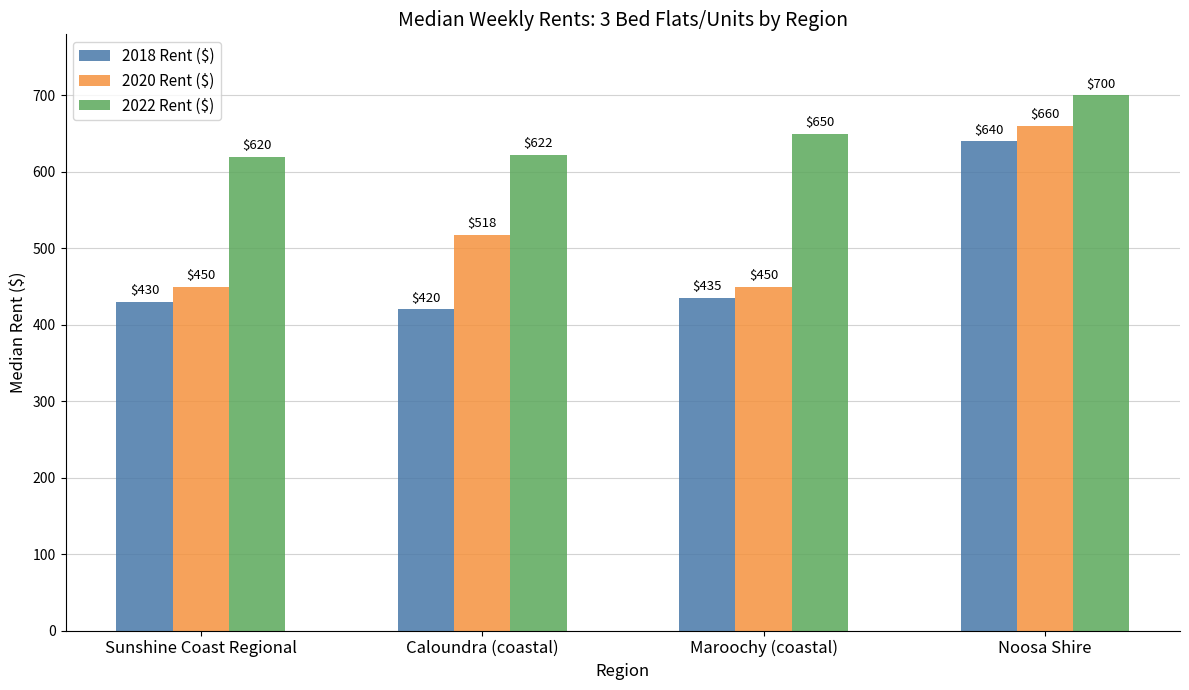

Read the 2022 Rent ($) value at Sunshine Coast Regional.

620.0